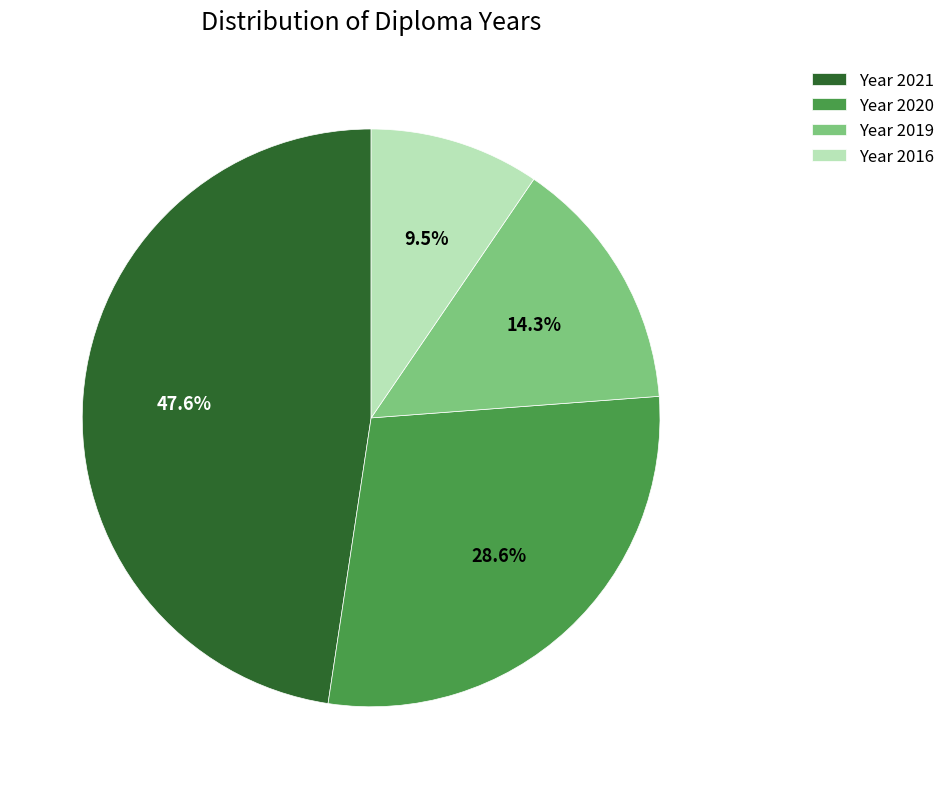

How many slices are in this pie chart?

4